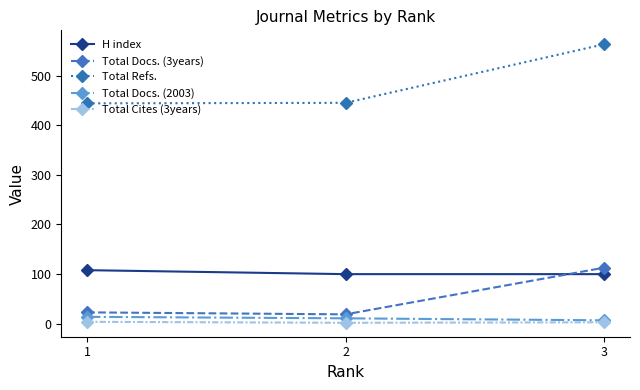

Is this an area chart (filled region under the line)?

No